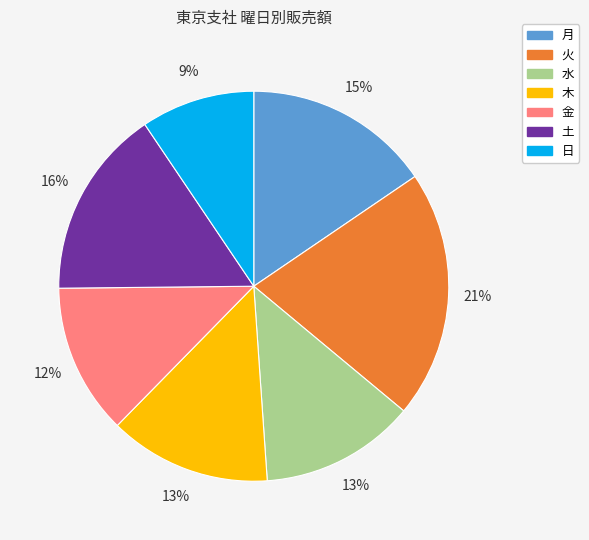

What is the largest slice in the pie chart?

火